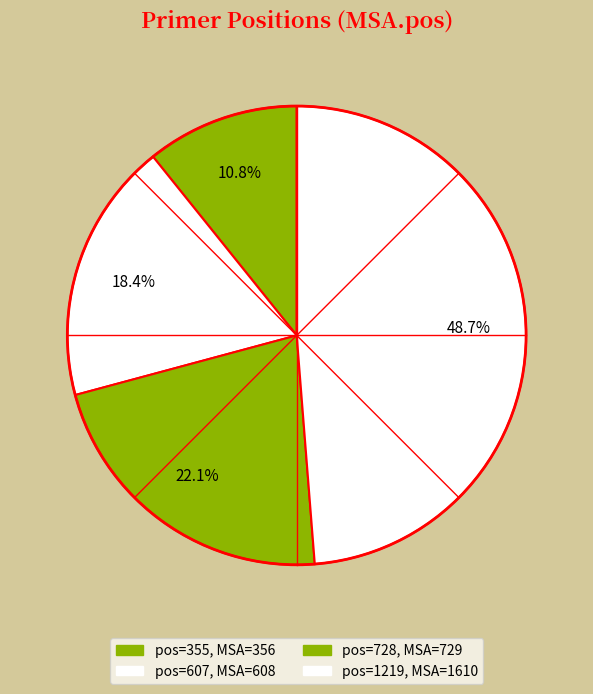

How many slices are in this pie chart?

4